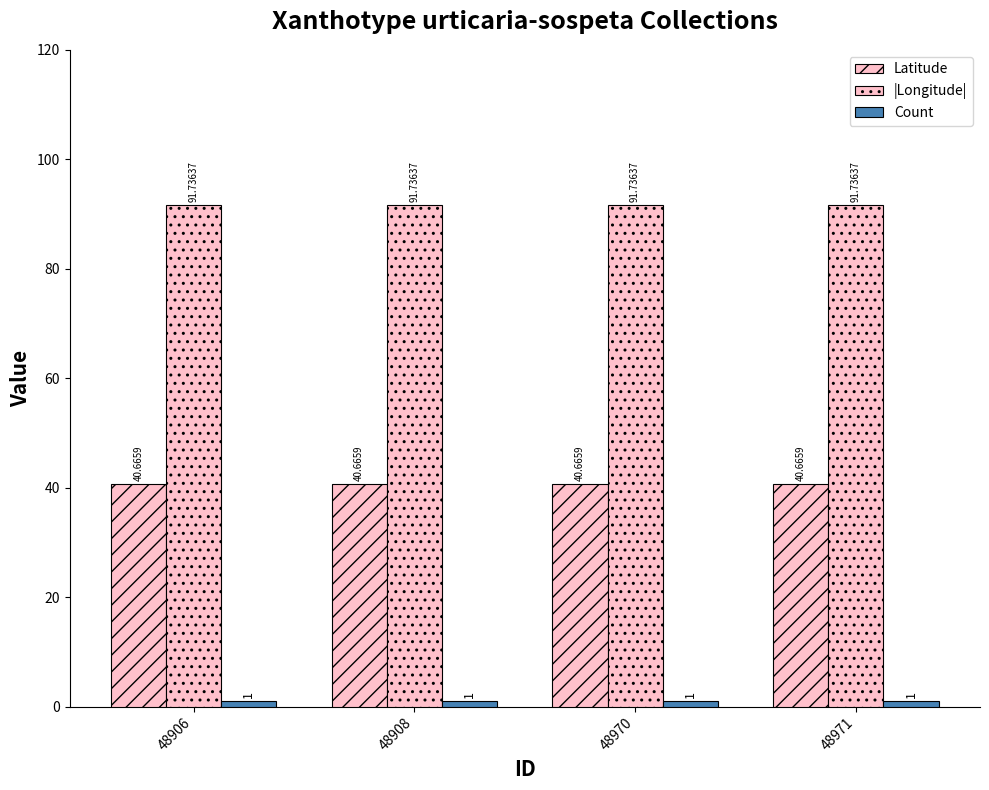

Is it true that Latitude equals 18.1 at 48906?

False